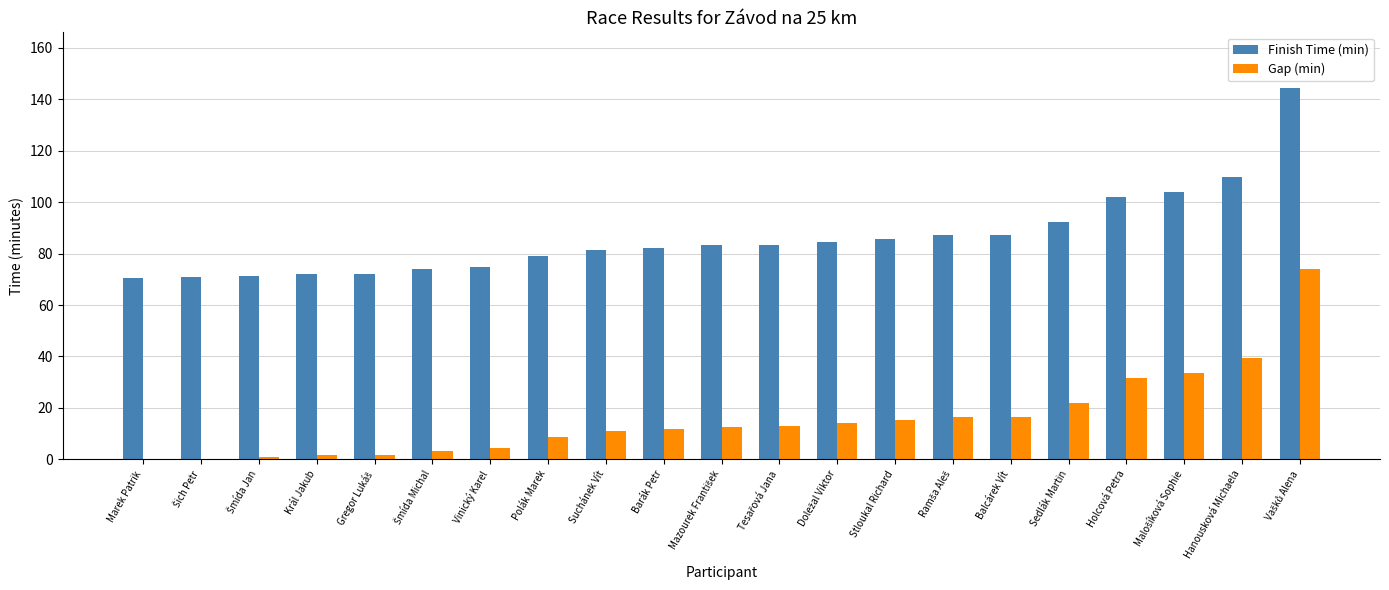

Is it true that Gap (min) equals 1.6 at Král Jakub?

True